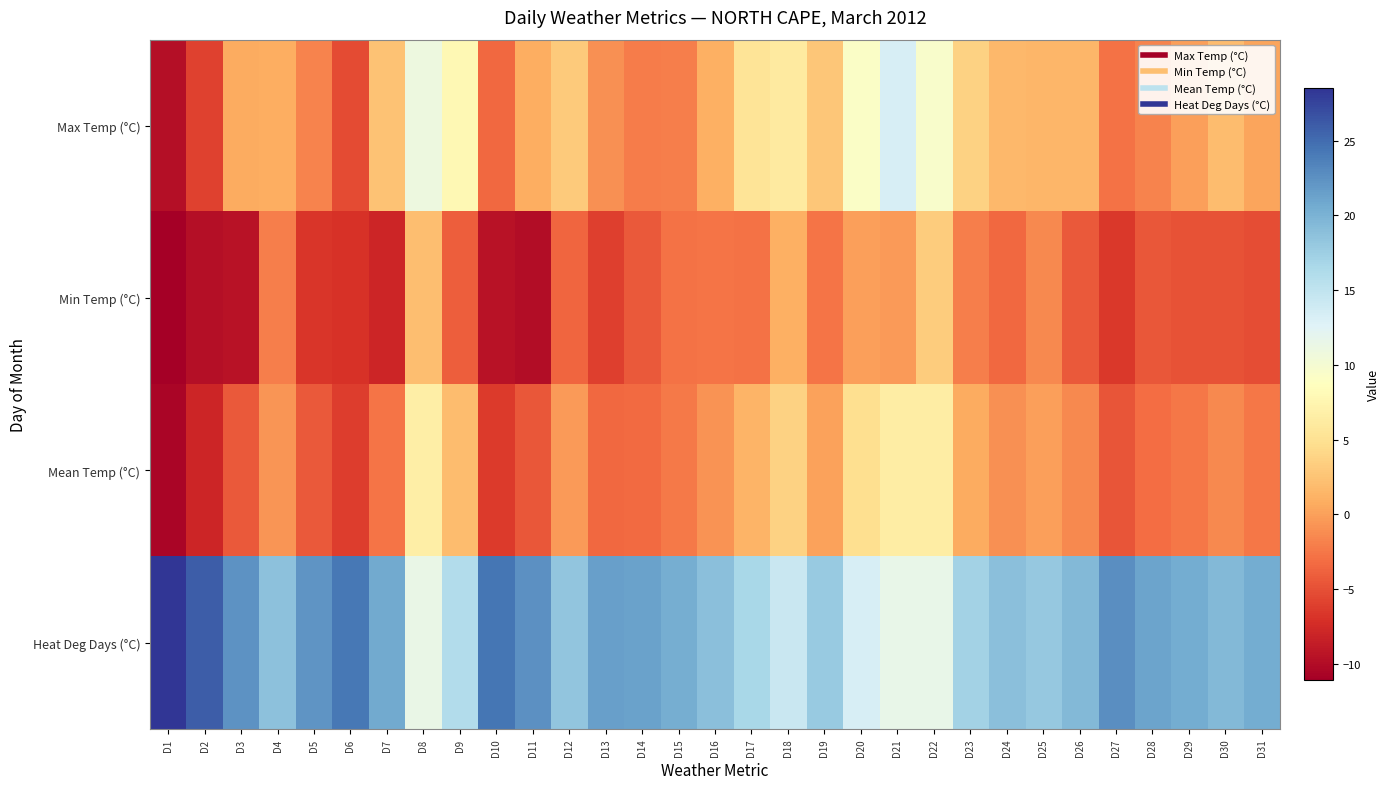

Reading left to right, transcribe all the data shown in this chart.

Max Temp (°C): D1=-9.8	D2=-5.9	D3=0.8	D4=0.9	D5=-1.8	D6=-5.3	D7=2.5	D8=10.9	D9=7.8	D10=-3.4	D11=0.9	D12=3.1	D13=-1.0	D14=-2.2	D15=-2.0	D16=1.1	D17=5.3	D18=6.2	D19=2.8	D20=9.3	D21=13.3	D22=9.6	D23=3.6	D24=1.6	D25=1.5	D26=1.5	D27=-2.9	D28=-1.7	D29=-0.1	D30=2.0	D31=0.2
Min Temp (°C): D1=-11.1	D2=-9.8	D3=-9.5	D4=-2.0	D5=-6.7	D6=-7.0	D7=-7.9	D8=2.2	D9=-4.0	D10=-9.4	D11=-9.9	D12=-3.6	D13=-6.0	D14=-4.4	D15=-2.8	D16=-2.7	D17=-2.8	D18=1.0	D19=-2.6	D20=0.0	D21=-0.3	D22=3.2	D23=-2.0	D24=-3.4	D25=-1.5	D26=-4.4	D27=-6.5	D28=-4.5	D29=-4.8	D30=-4.8	D31=-5.1
Mean Temp (°C): D1=-10.5	D2=-7.9	D3=-4.4	D4=-0.6	D5=-4.3	D6=-6.2	D7=-2.7	D8=6.6	D9=1.9	D10=-6.4	D11=-4.5	D12=-0.3	D13=-3.5	D14=-3.3	D15=-2.4	D16=-0.8	D17=1.3	D18=3.6	D19=0.1	D20=4.7	D21=6.5	D22=6.4	D23=0.8	D24=-0.9	D25=0.0	D26=-1.5	D27=-4.7	D28=-3.1	D29=-2.5	D30=-1.4	D31=-2.5
Heat Deg Days (°C): D1=28.5	D2=25.9	D3=22.4	D4=18.6	D5=22.3	D6=24.2	D7=20.7	D8=11.4	D9=16.1	D10=24.4	D11=22.5	D12=18.3	D13=21.5	D14=21.3	D15=20.4	D16=18.8	D17=16.7	D18=14.4	D19=17.9	D20=13.3	D21=11.5	D22=11.6	D23=17.2	D24=18.9	D25=18.0	D26=19.5	D27=22.7	D28=21.1	D29=20.5	D30=19.4	D31=20.5